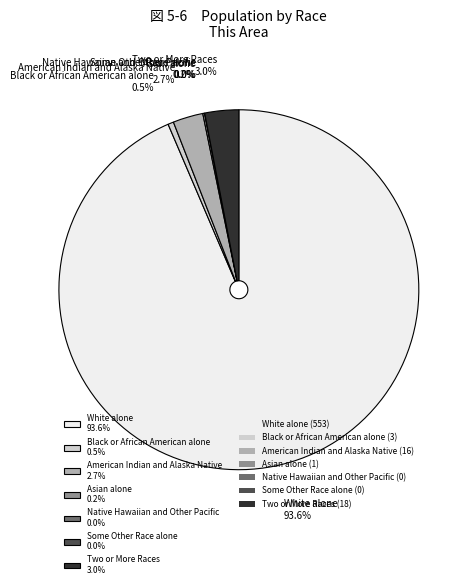

To the nearest percent, what is the average slice percentage?

14%